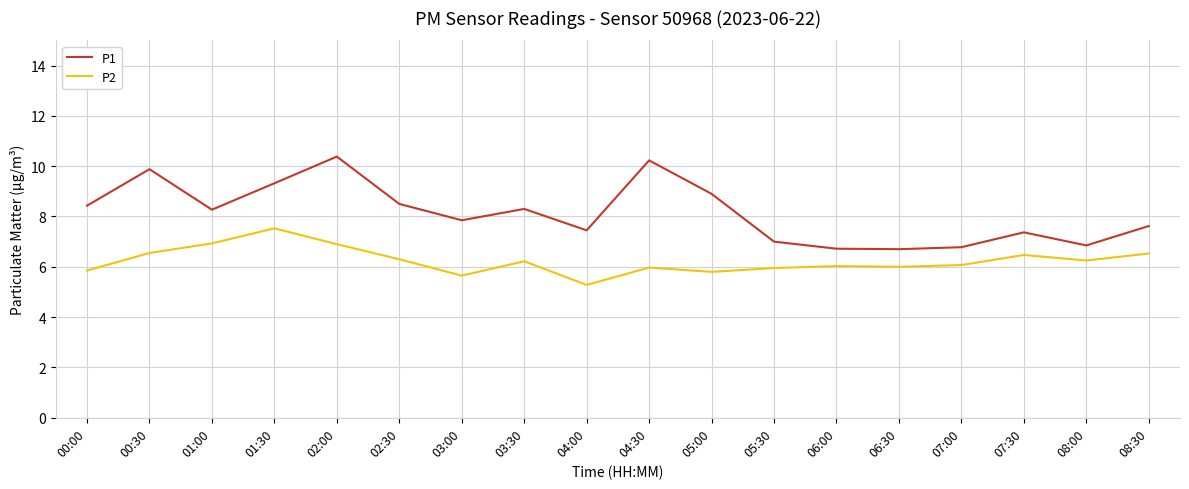

What is the difference between the maximum and second lowest values in the P2 series?

1.9